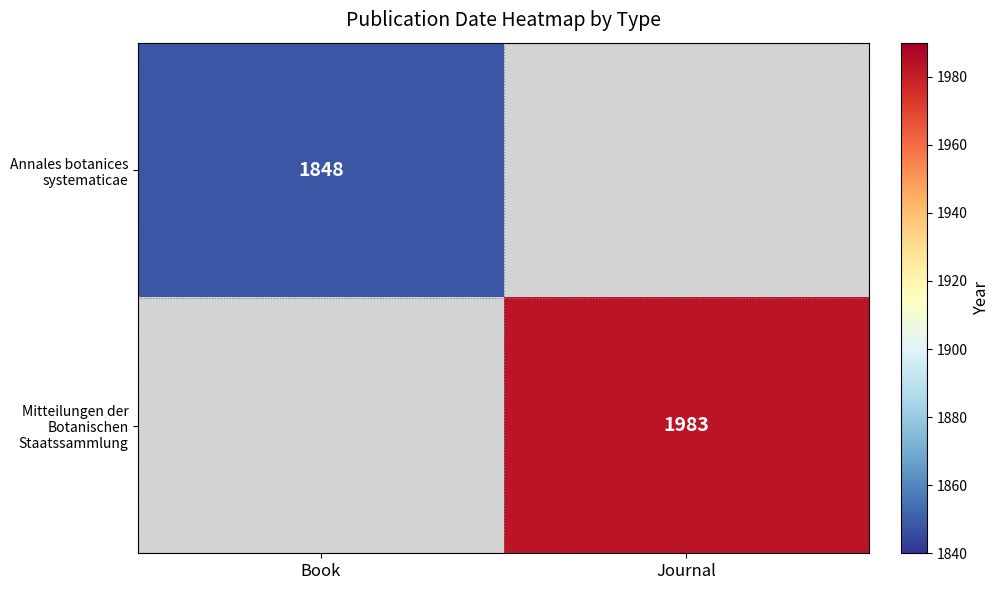

Between Journal and Book, which is larger?

Book